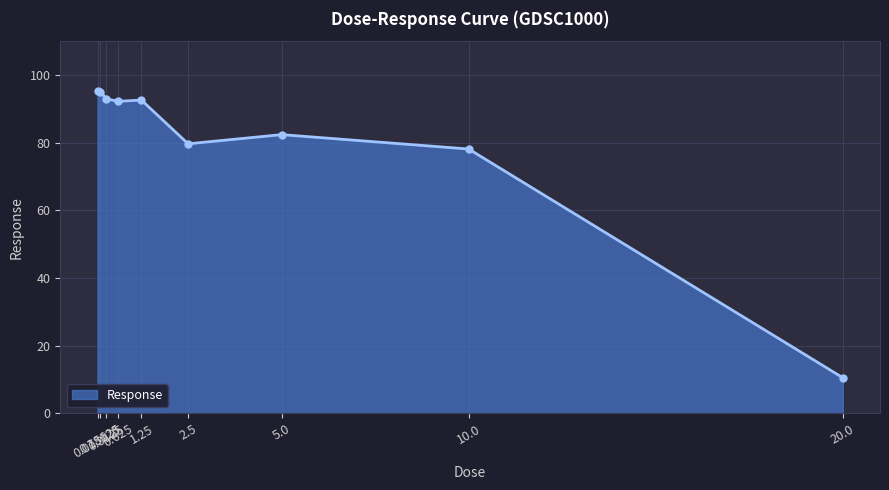

What is the value of the 9th point from the left?

10.5